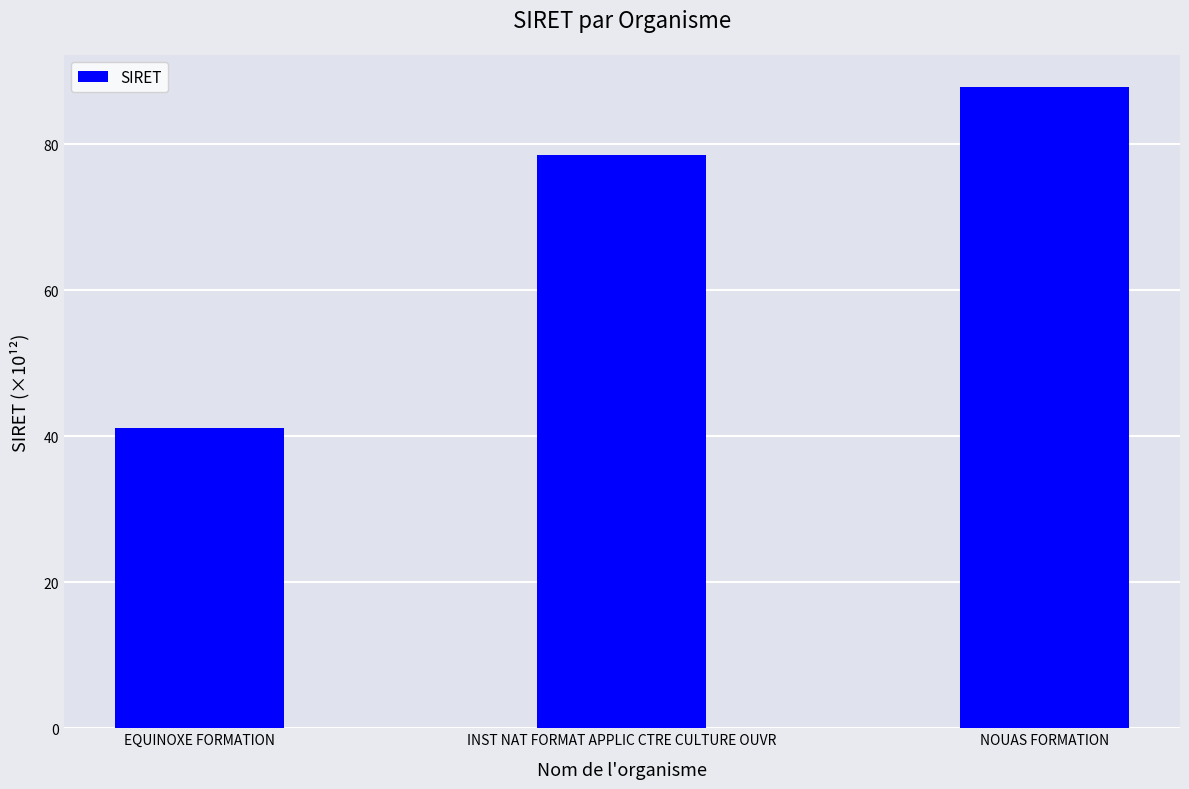

Reading left to right, what are all the values shown in this chart?

EQUINOXE FORMATION=41.2	INST NAT FORMAT APPLIC CTRE CULTURE OUVR=78.6	NOUAS FORMATION=87.9